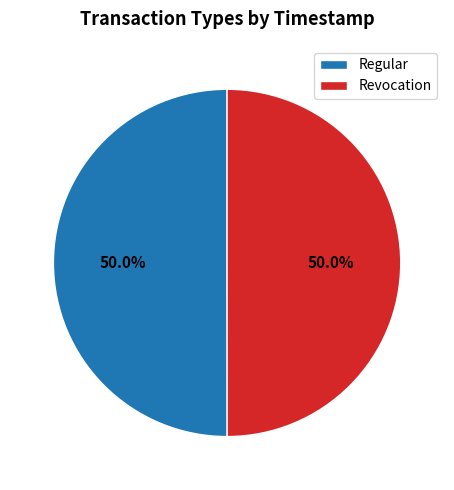

Combined, do Revocation and Regular account for over 50%?

Yes